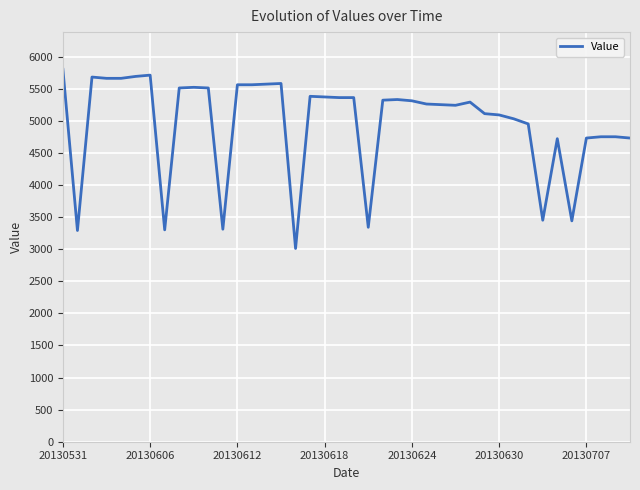

What is the minimum value shown in the chart?

3010